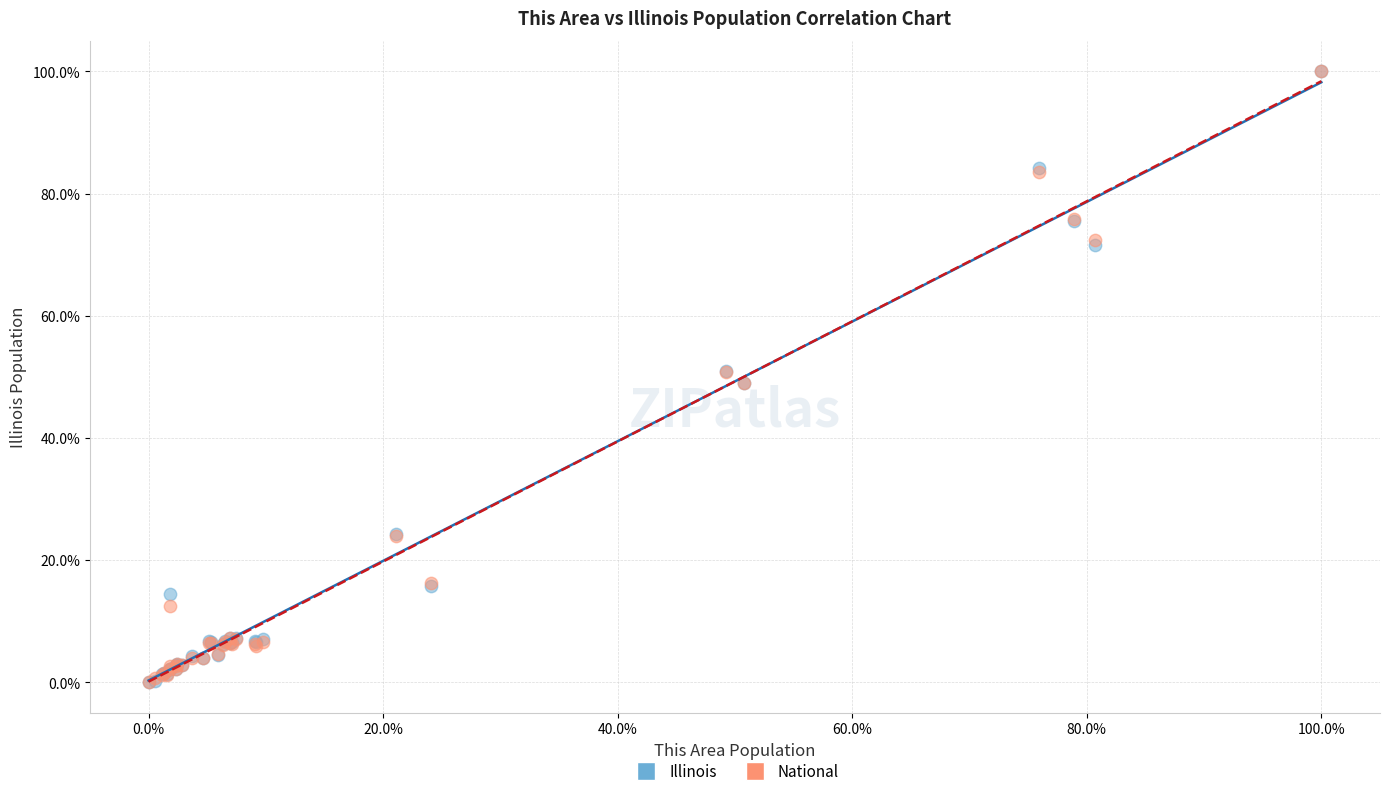

What are all the series names shown in the legend?

Illinois, National